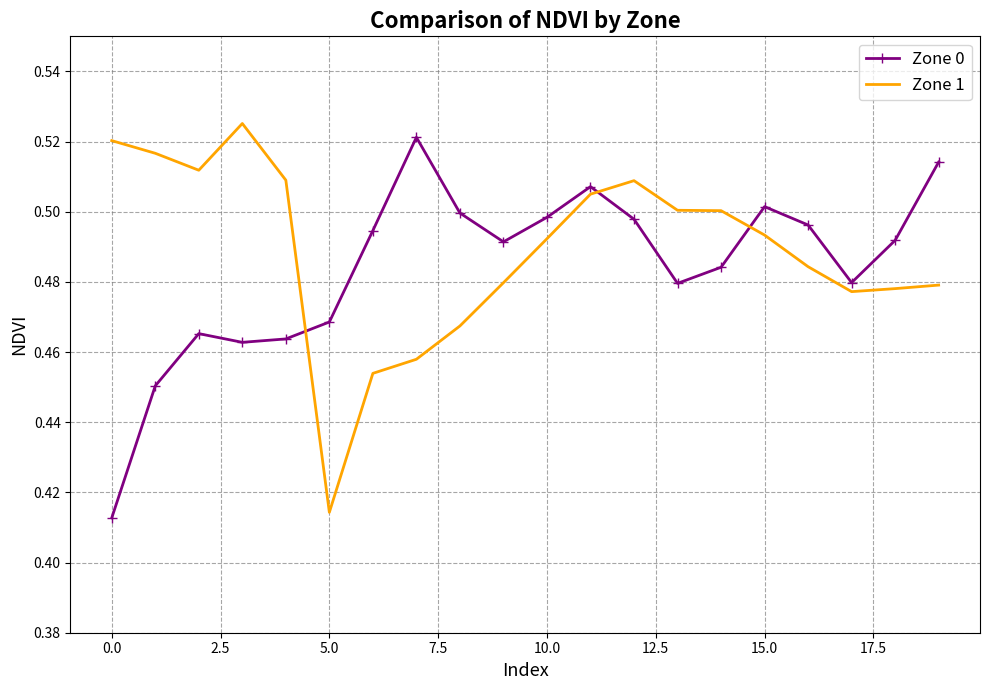

After their last crossing, which series has the higher values: Zone 0 or Zone 1?

Zone 0